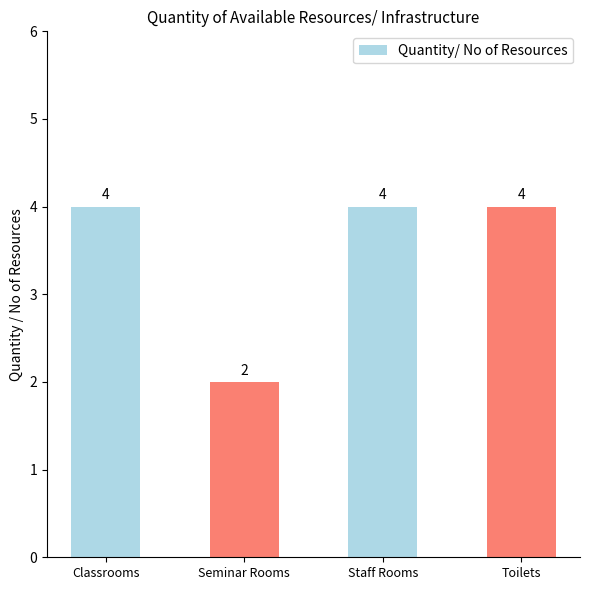

What value does the data have at Classrooms?

4